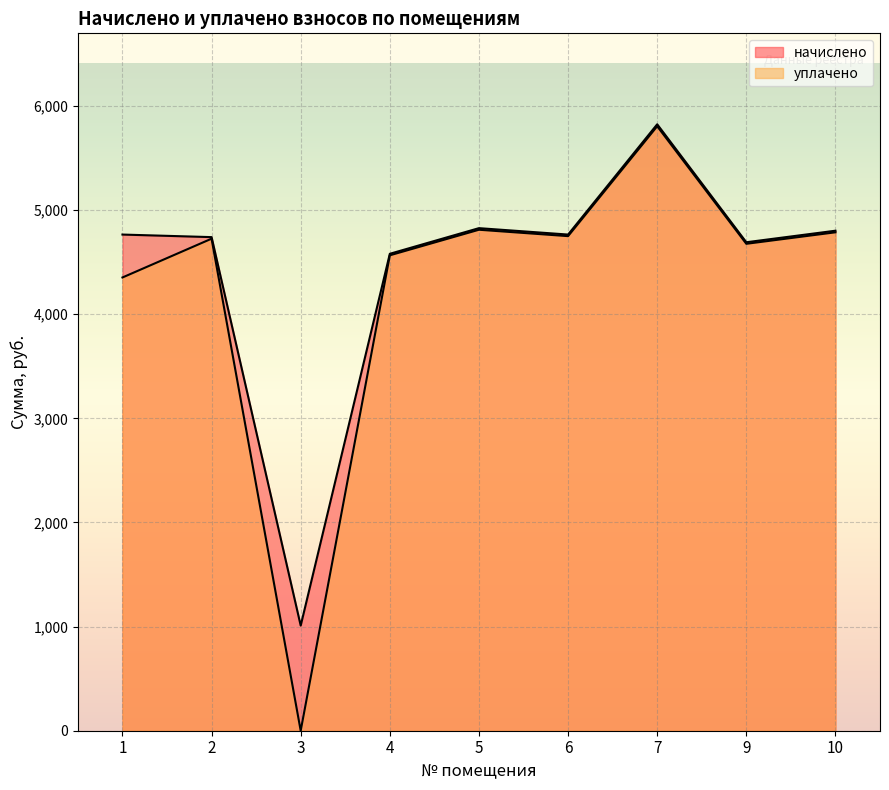

How many lines are shown in the chart?

2